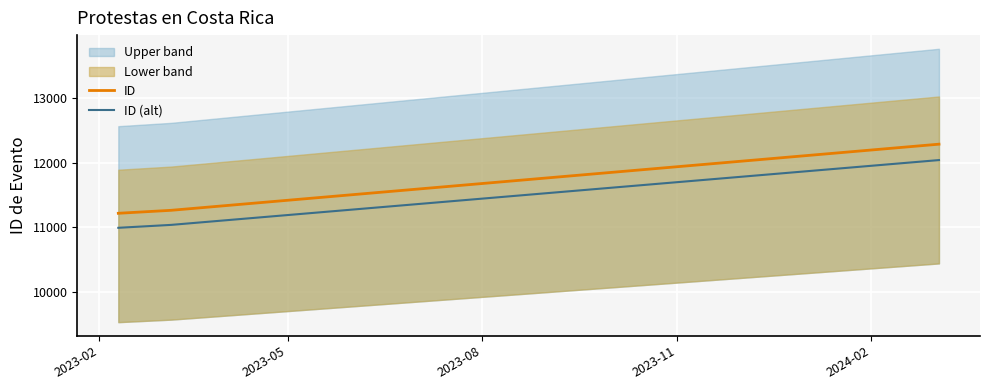

What is the maximum value for ID (alt)?

12040.3